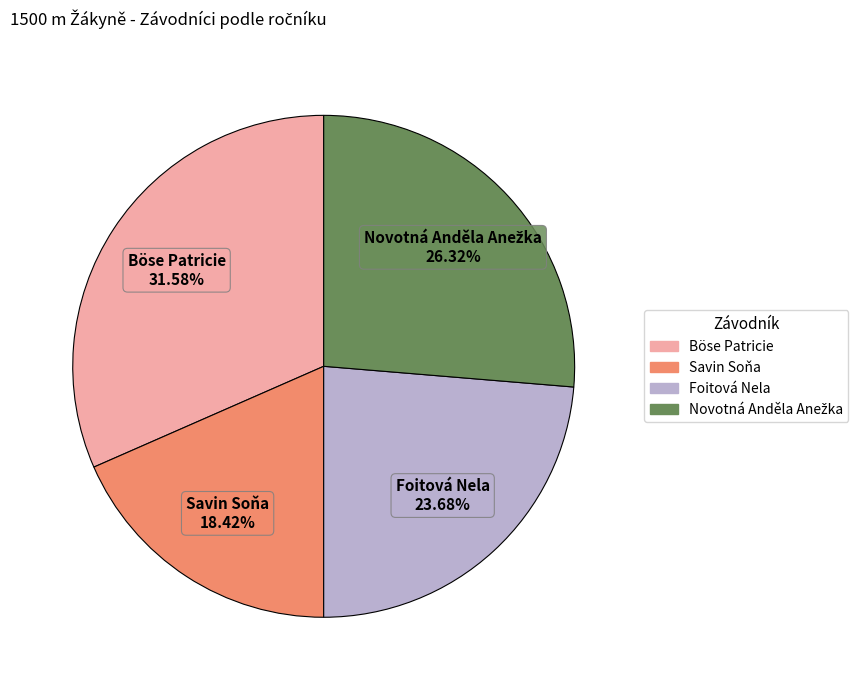

Is there a majority slice in this chart?

No